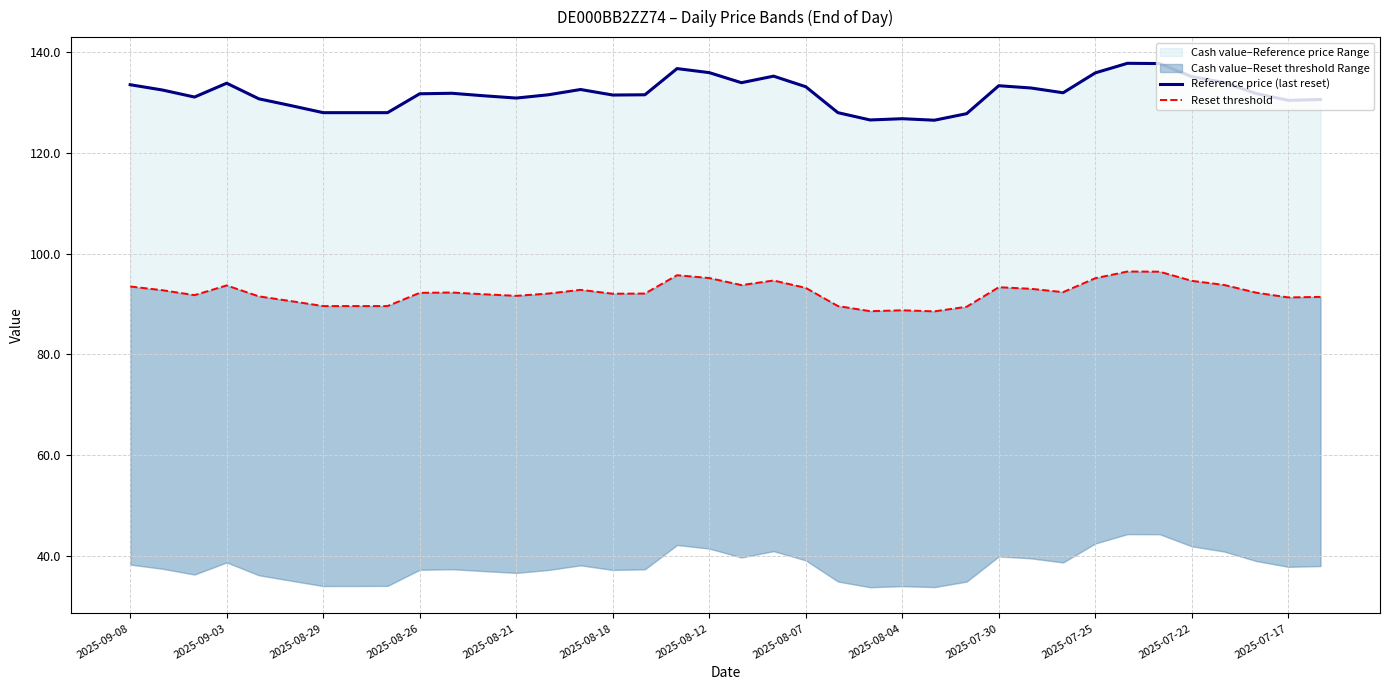

True or false: Reset threshold and Reference price (last reset) cross at least once.

False